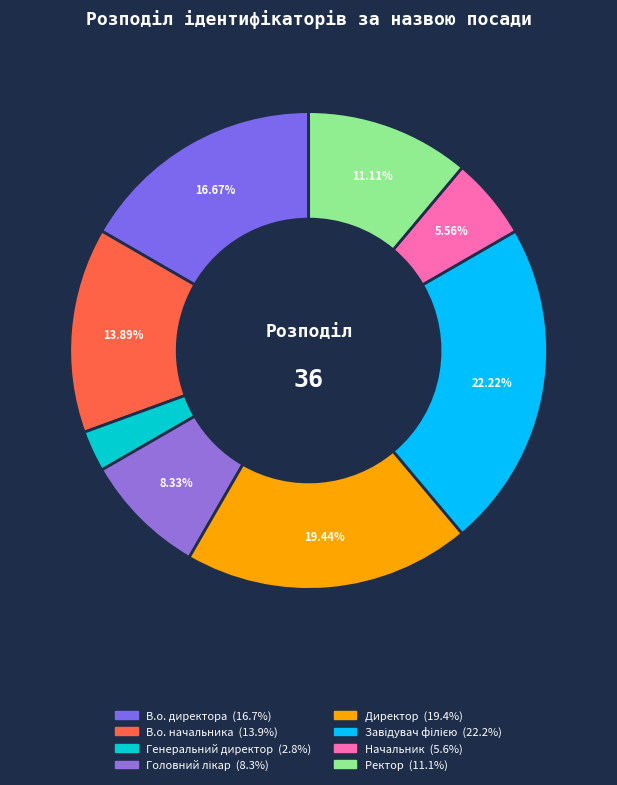

True or false: Завідувач філією accounts for 34% of the total.

False